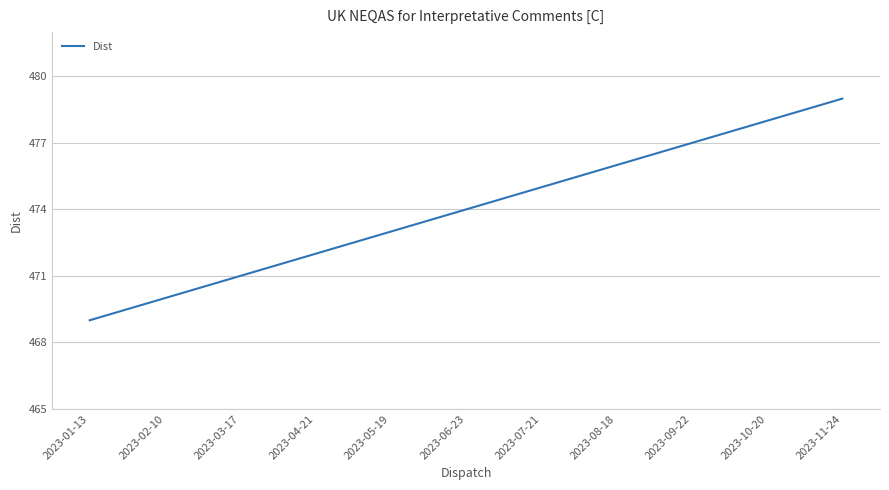

How many values are between 471 and 477?

7